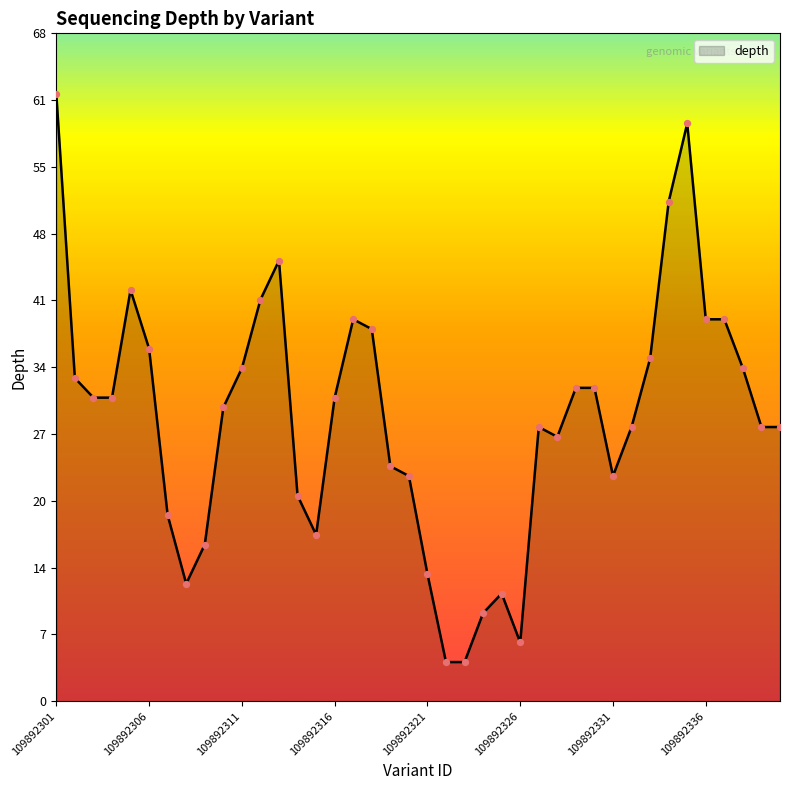

What is the smallest value displayed?

4